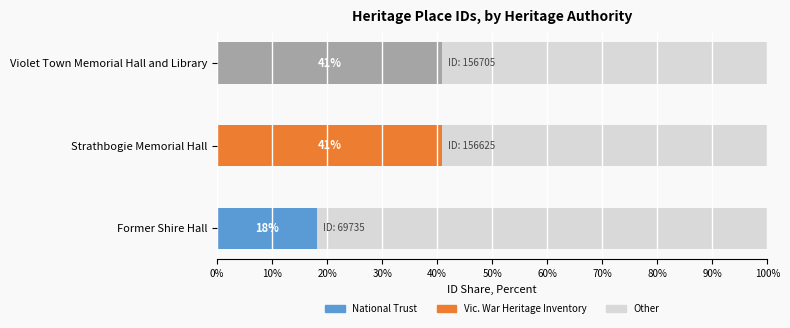

What is the total value across all series at Former Shire Hall?

100.0